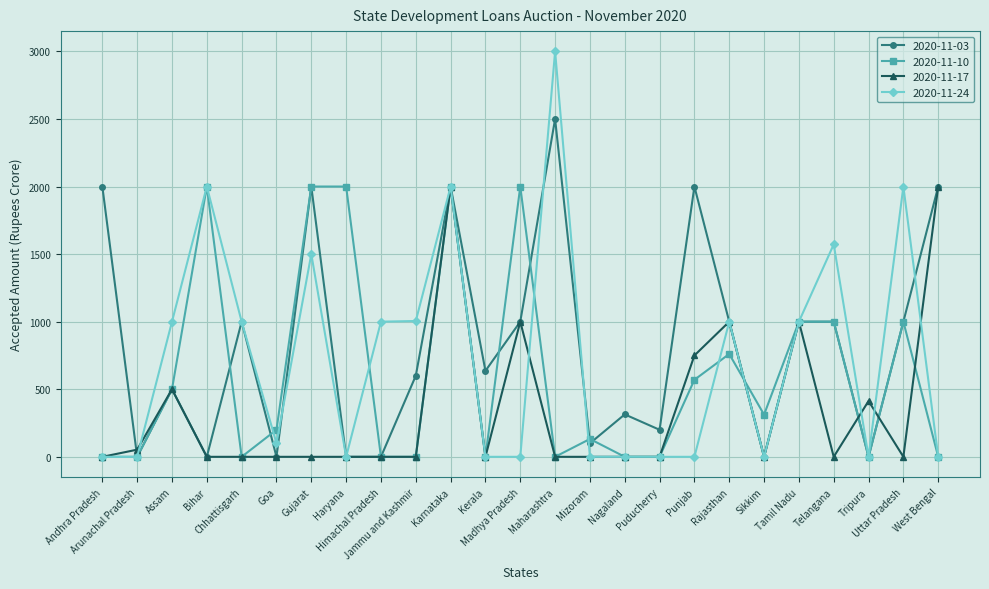

What is the difference between the highest and lowest values at Mizoram?

132